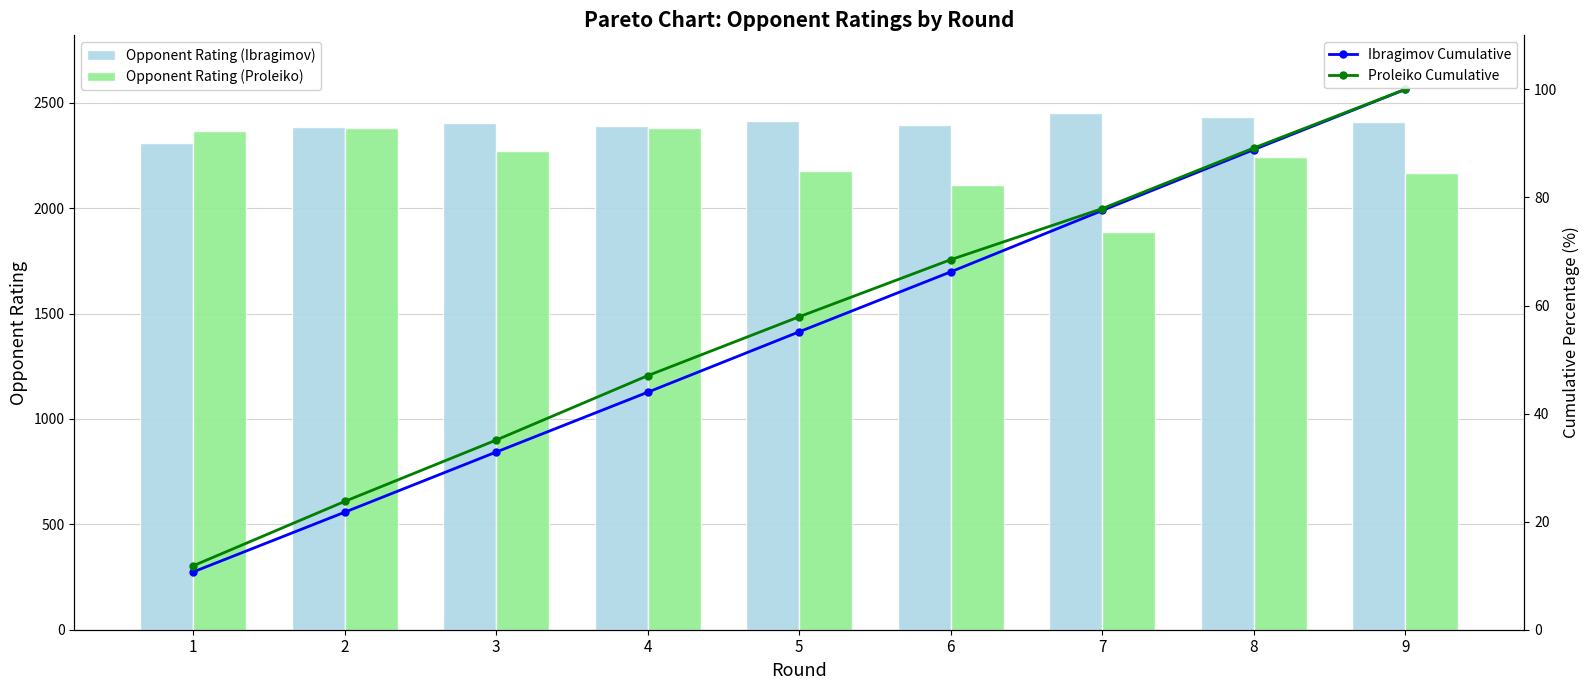

Reading right to left, extract all data points from this chart.

Opponent Rating (Ibragimov): 2408.0	2432.0	2452.0	2395.0	2415.0	2391.0	2404.0	2387.0	2310.0
Opponent Rating (Proleiko): 2167.0	2241.0	1887.0	2111.0	2178.0	2381.0	2269.0	2379.0	2365.0
Ibragimov Cumulative: 100.0	88.8	77.6	66.2	55.1	44.0	32.9	21.8	10.7
Proleiko Cumulative: 100.0	89.2	77.9	68.5	57.9	47.0	35.1	23.7	11.8